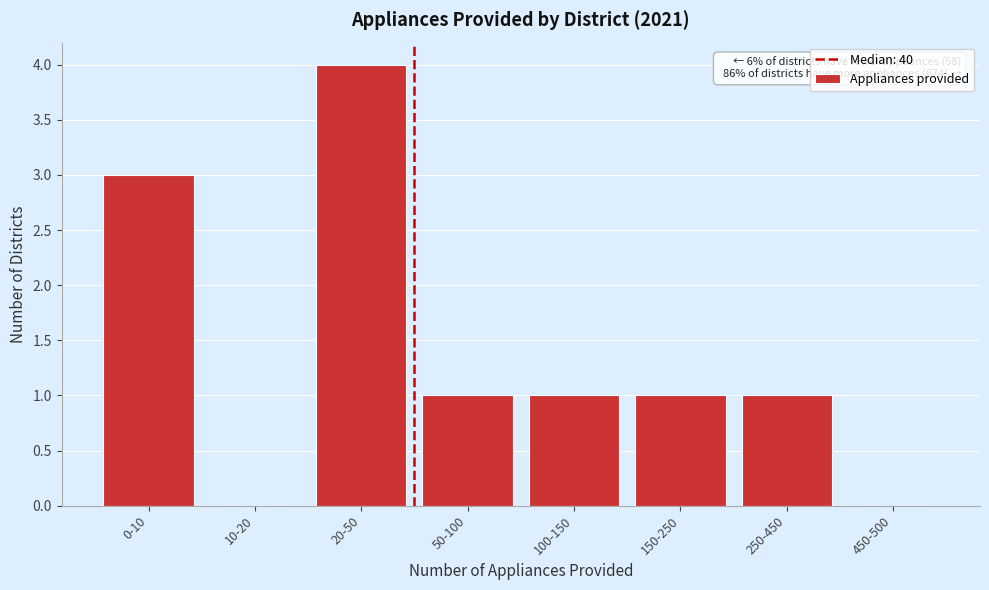

Reading left to right, what are all the values shown in this chart?

0-10=3	10-20=0	20-50=4	50-100=1	100-150=1	150-250=1	250-450=1	450-500=0